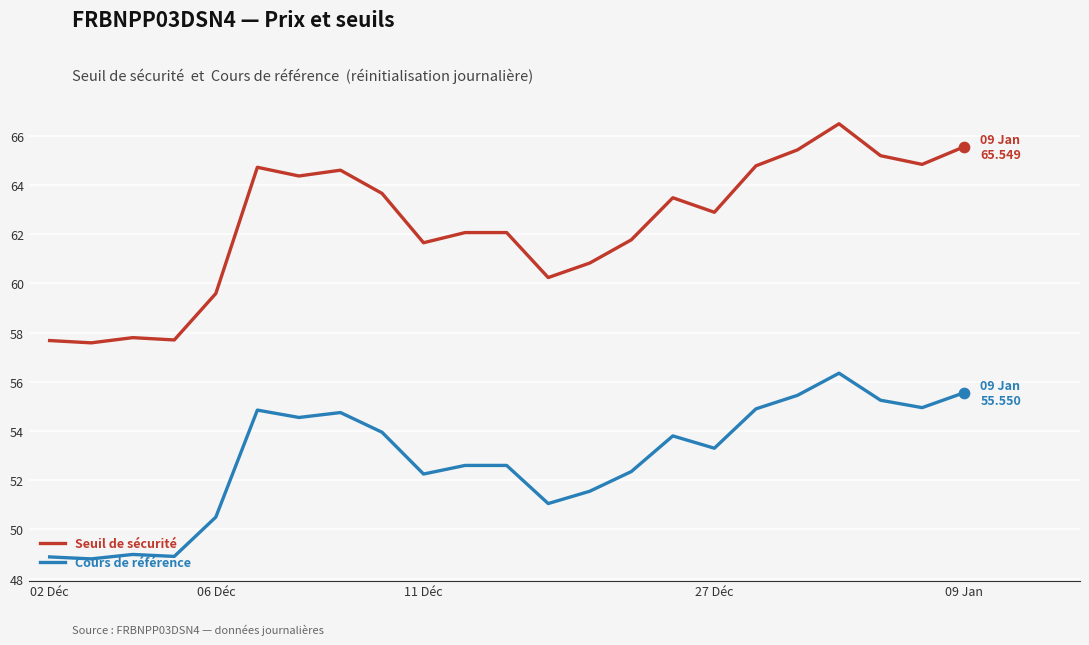

True or false: Seuil de sécurité and Cours de référence cross at least once.

False